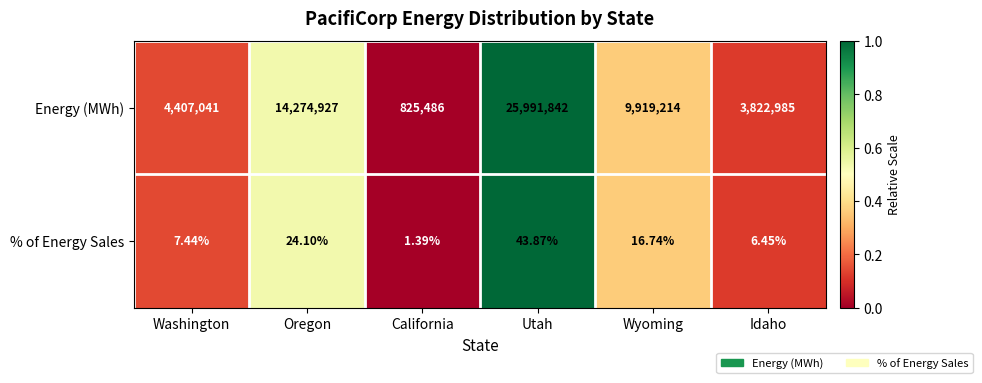

Which series changed the most between Washington and California?

Energy (MWh)